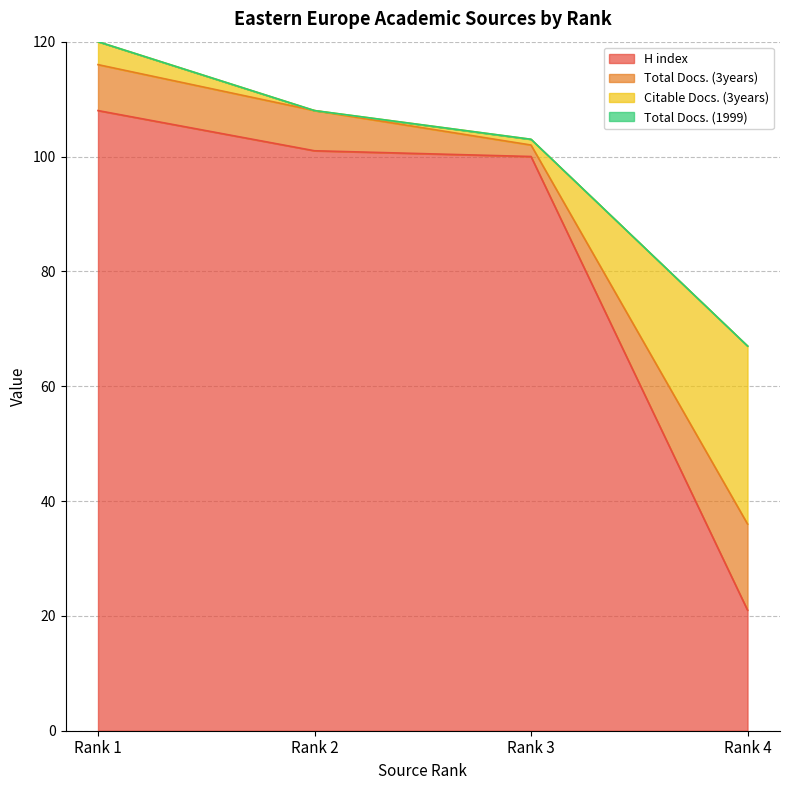

Where is Citable Docs. (3years) nearest to the value 15?

Rank 1